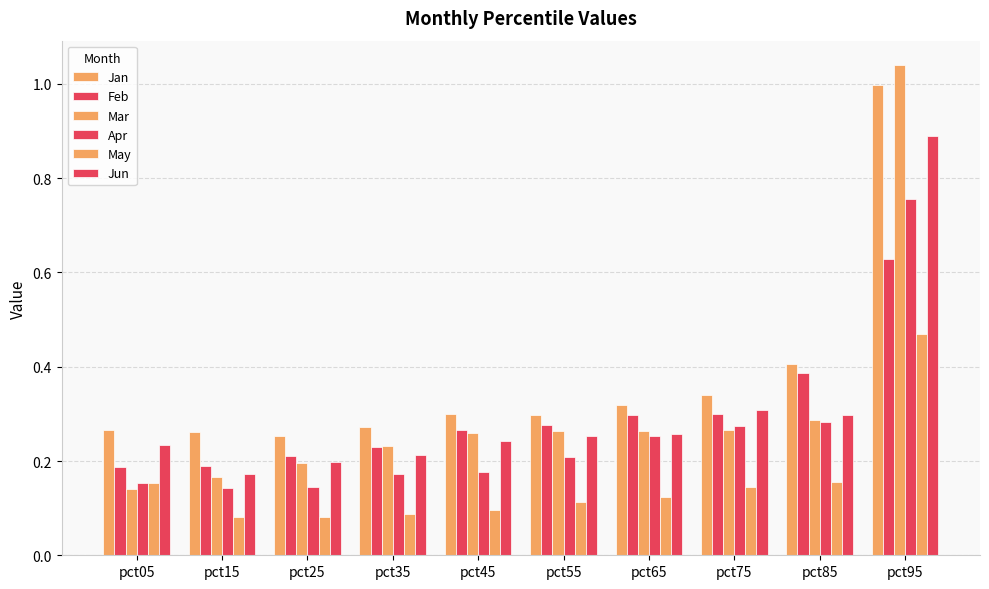

At which label is Apr closest to 0?

pct15